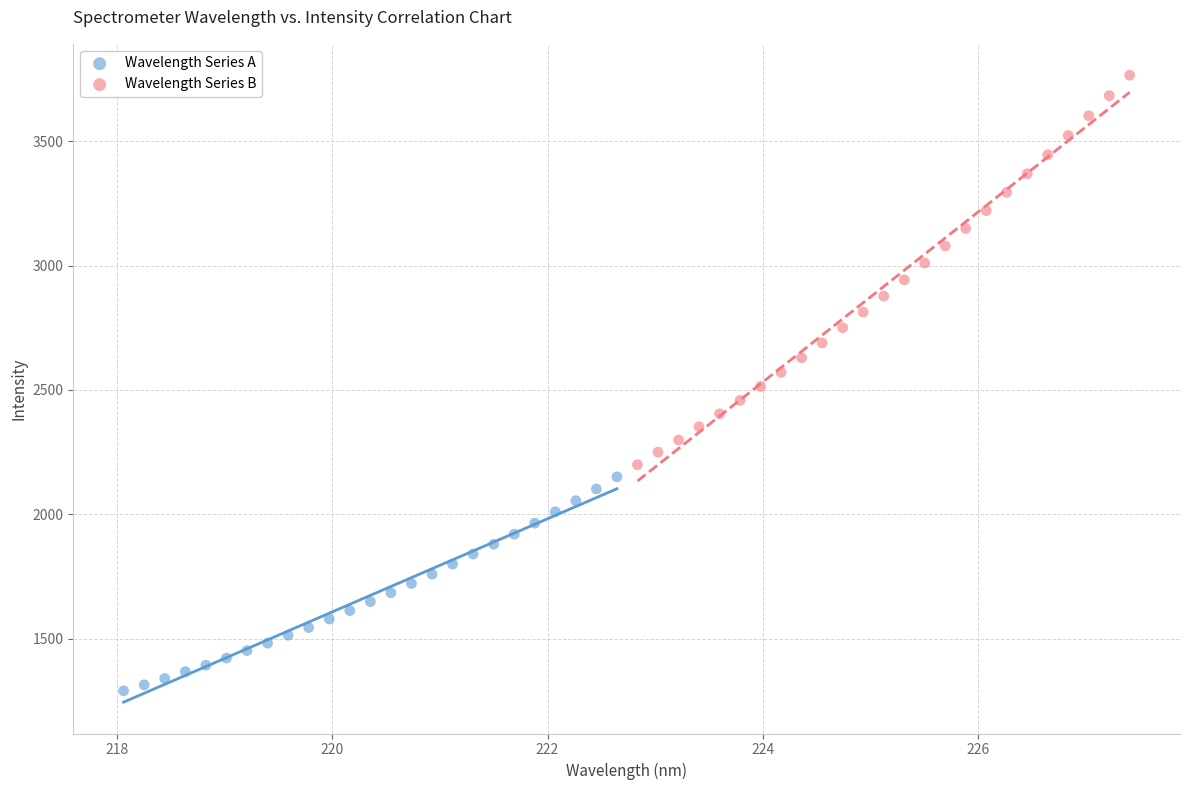

Which series has the widest spread of Y values?

Wavelength Series B